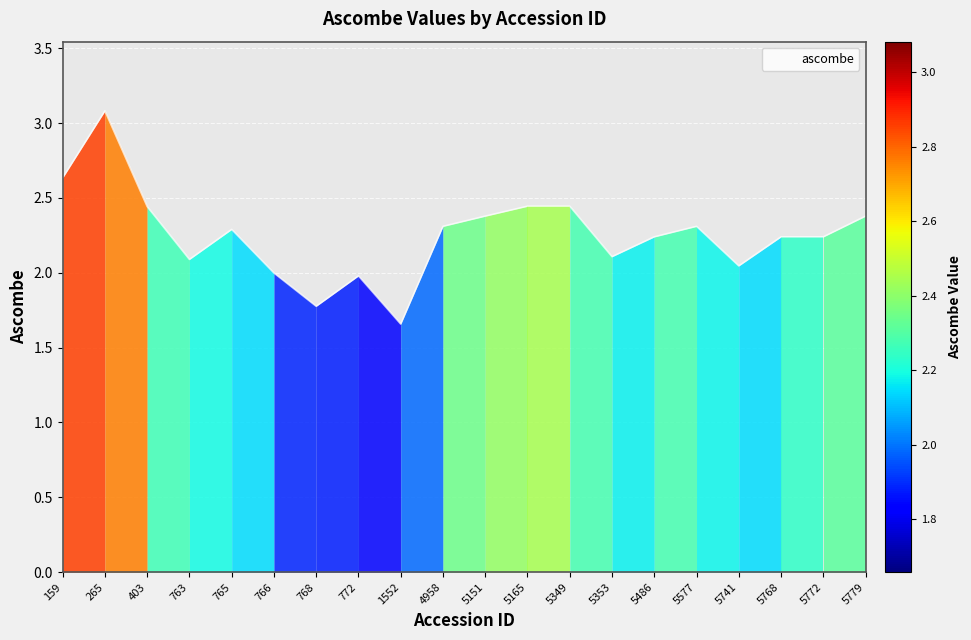

What is the sum of all values?

45.1